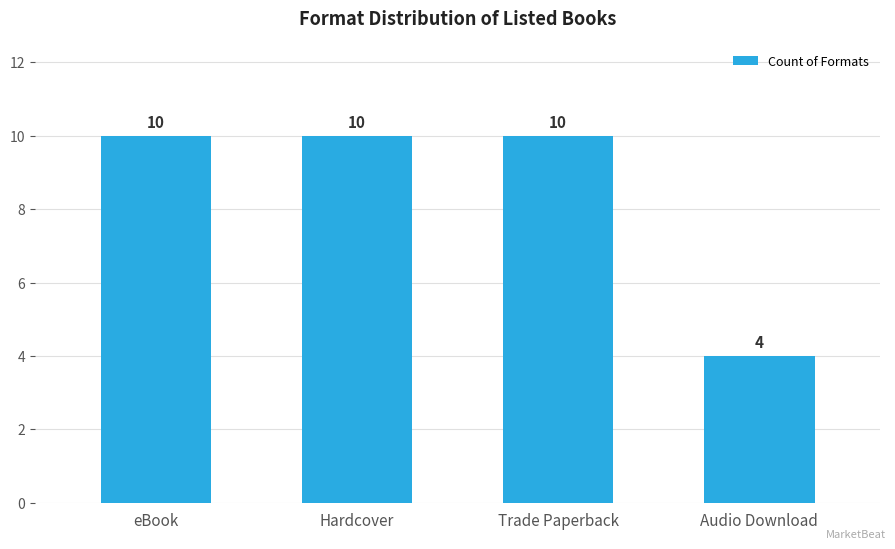

Reading left to right, extract all data points from this chart.

10	10	10	4